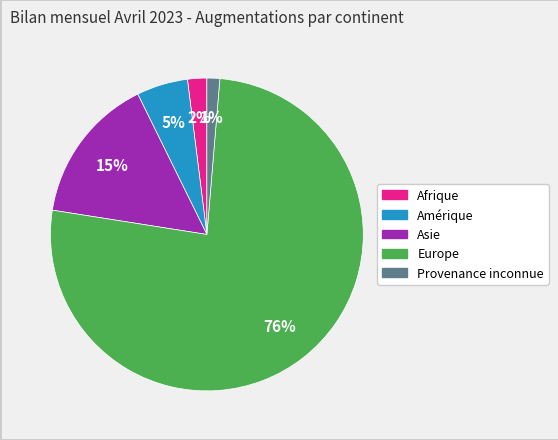

Is there a majority slice in this chart?

Yes